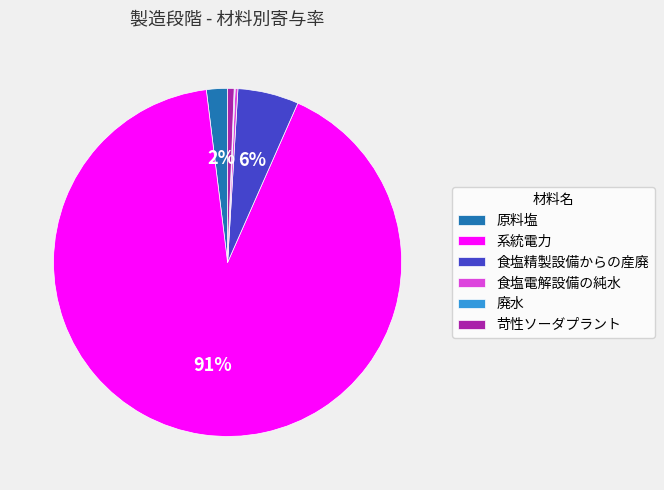

To the nearest percent, what is the difference between the largest and smallest slice percentages?

91%